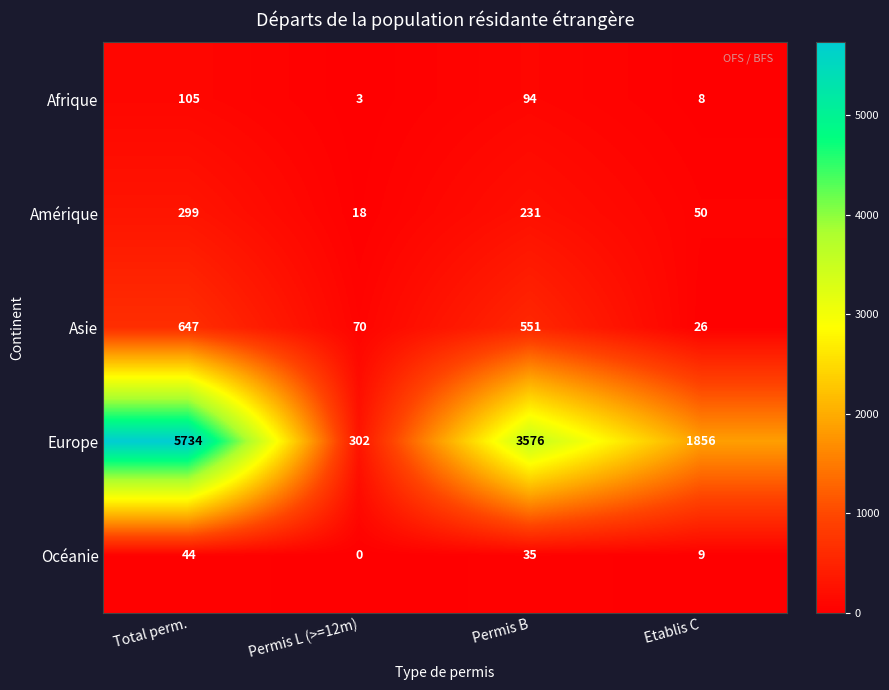

Count the number of categories in the chart.

4